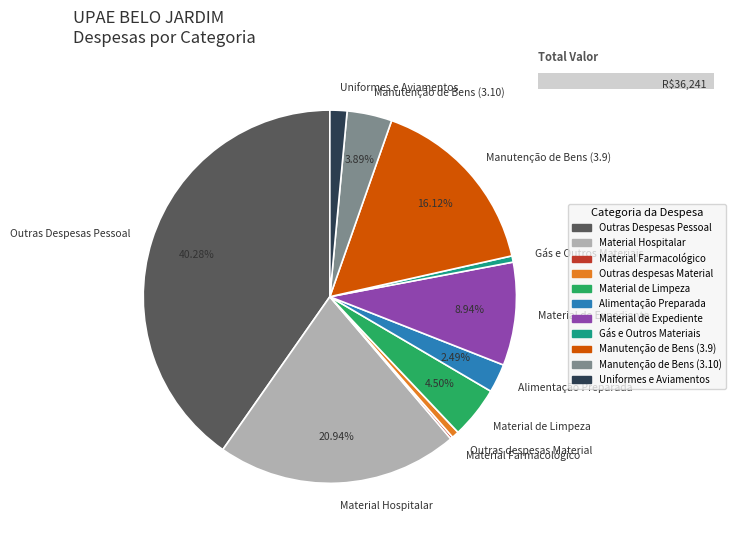

True or false: 3.2 - Gás e Outros Materiais accounts for 11% of the total.

False